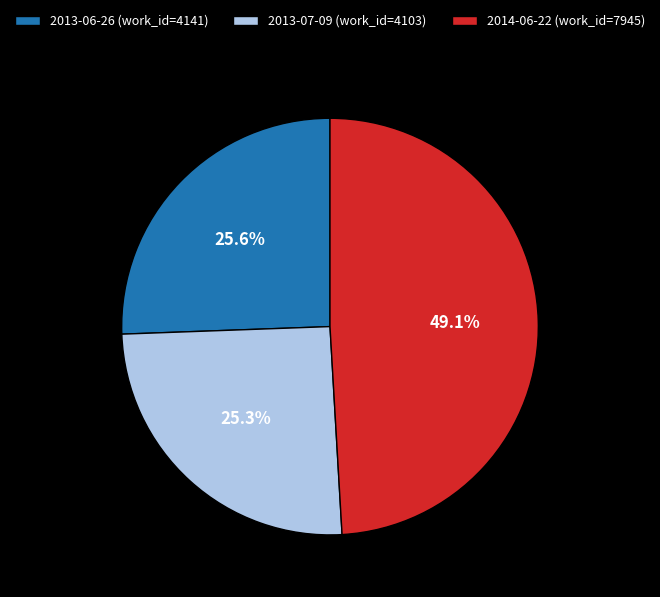

To the nearest percent, what percentage of the pie is 2013-06-26?

26%